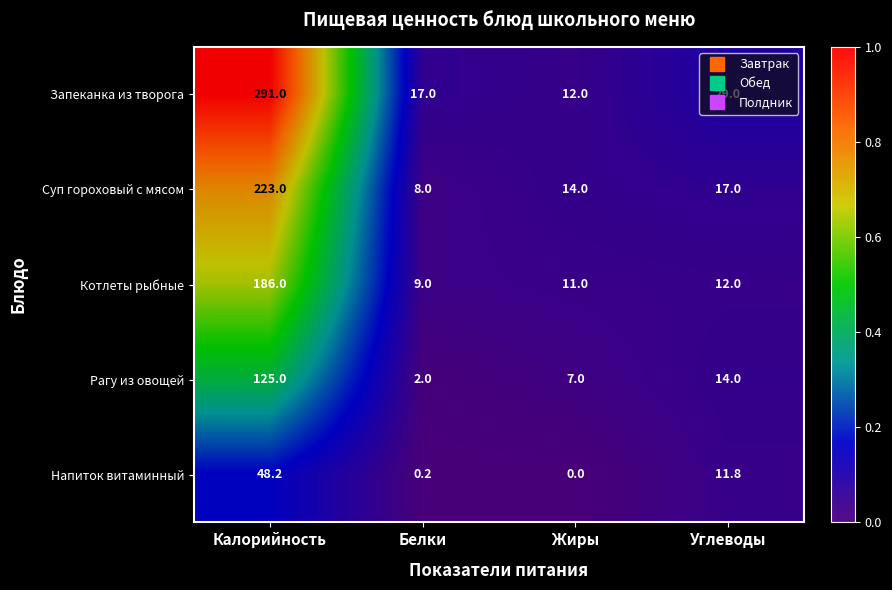

What is the difference between the second highest and second lowest values in the Суп гороховый с мясом series?

3.0